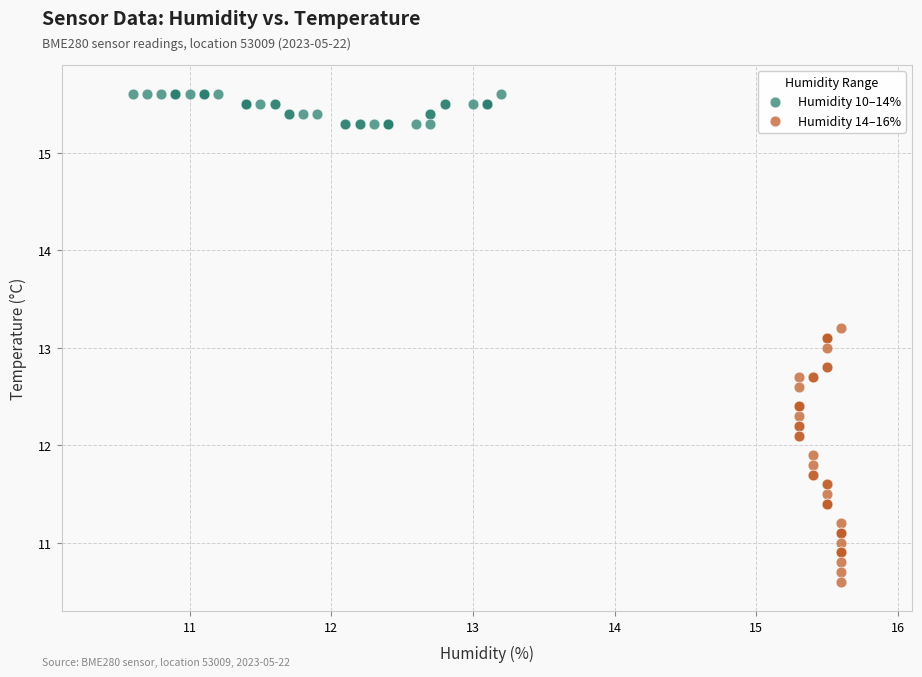

Which series contains the highest Y value?

Humidity 10–14%